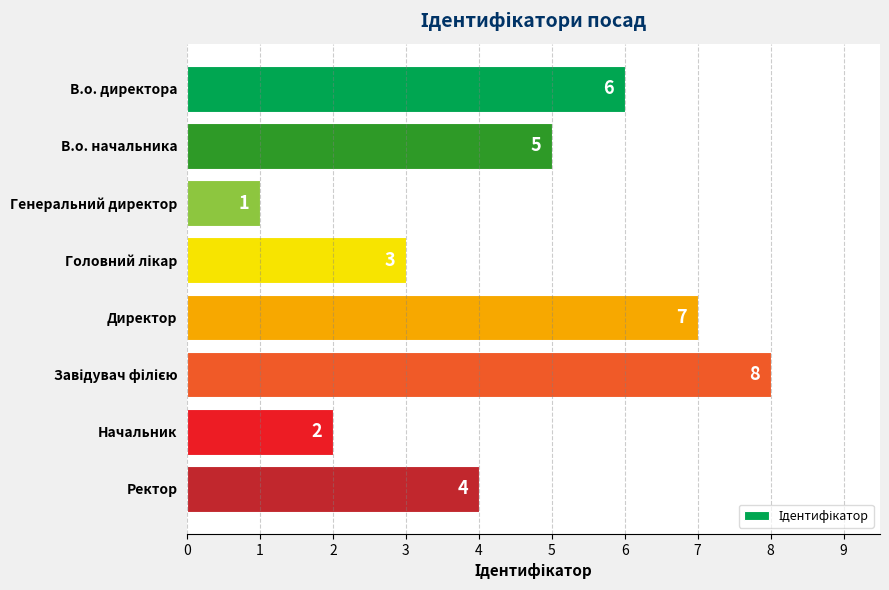

How many bars are there in total?

8